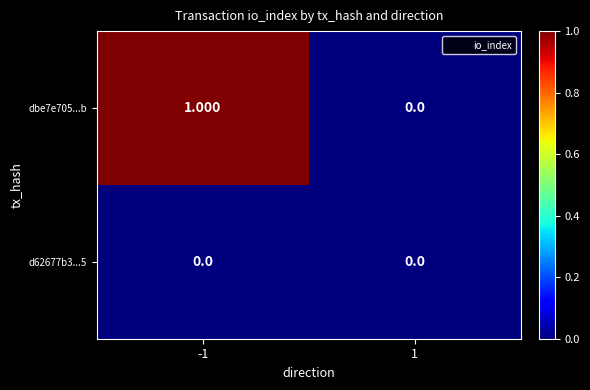

Between -1 and 1, which series saw the biggest shift?

dbe7e705...b